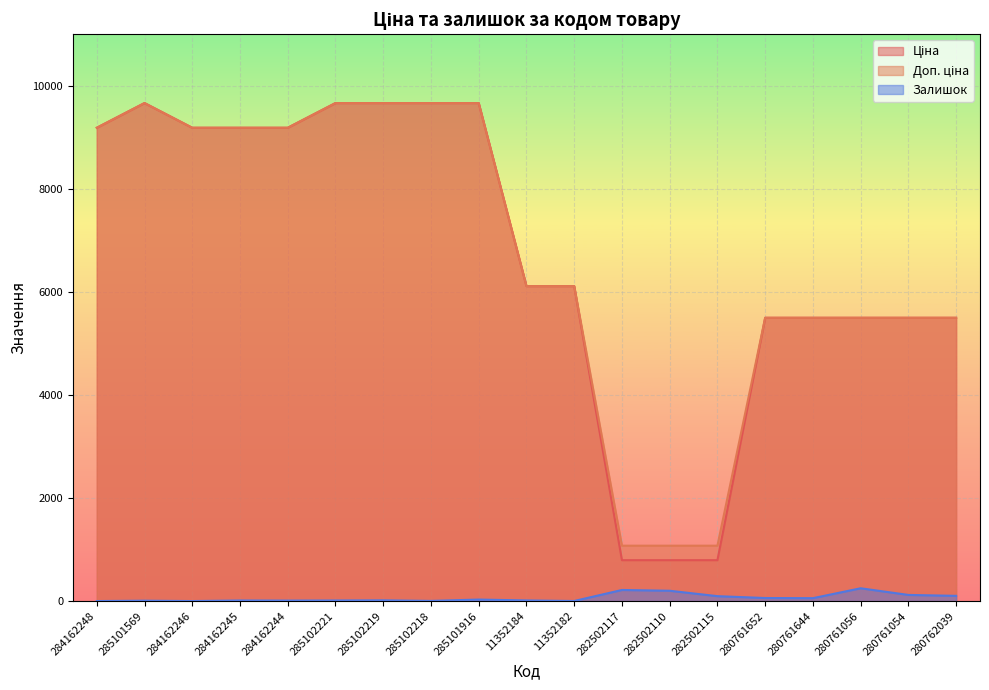

What is the difference between the maximum and minimum values in the Залишок series?

248.0